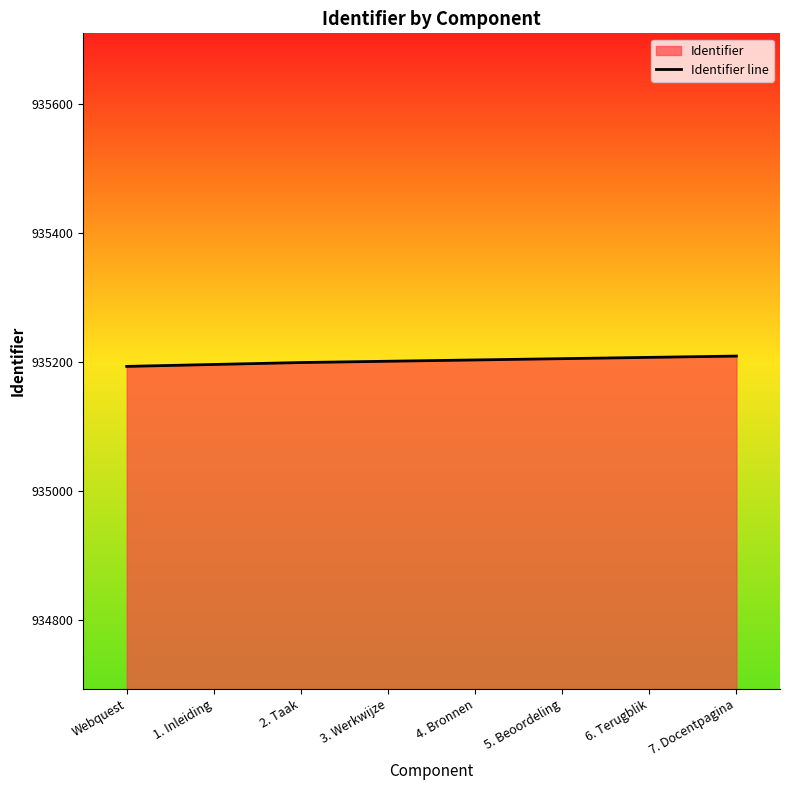

Does the chart have visible grid lines?

No